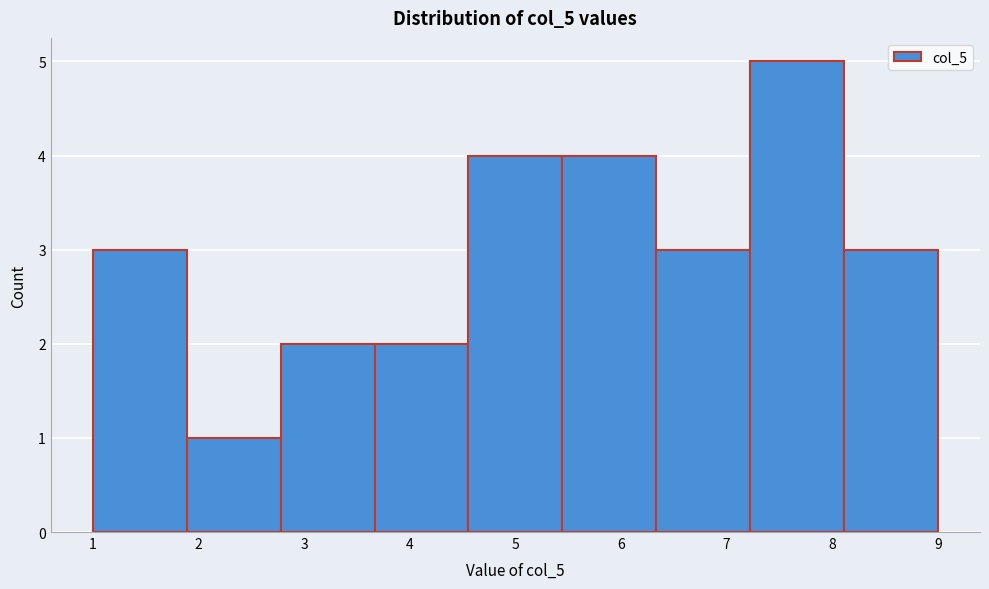

Which range on the x-axis has the tallest bar?

7.2 to 8.1